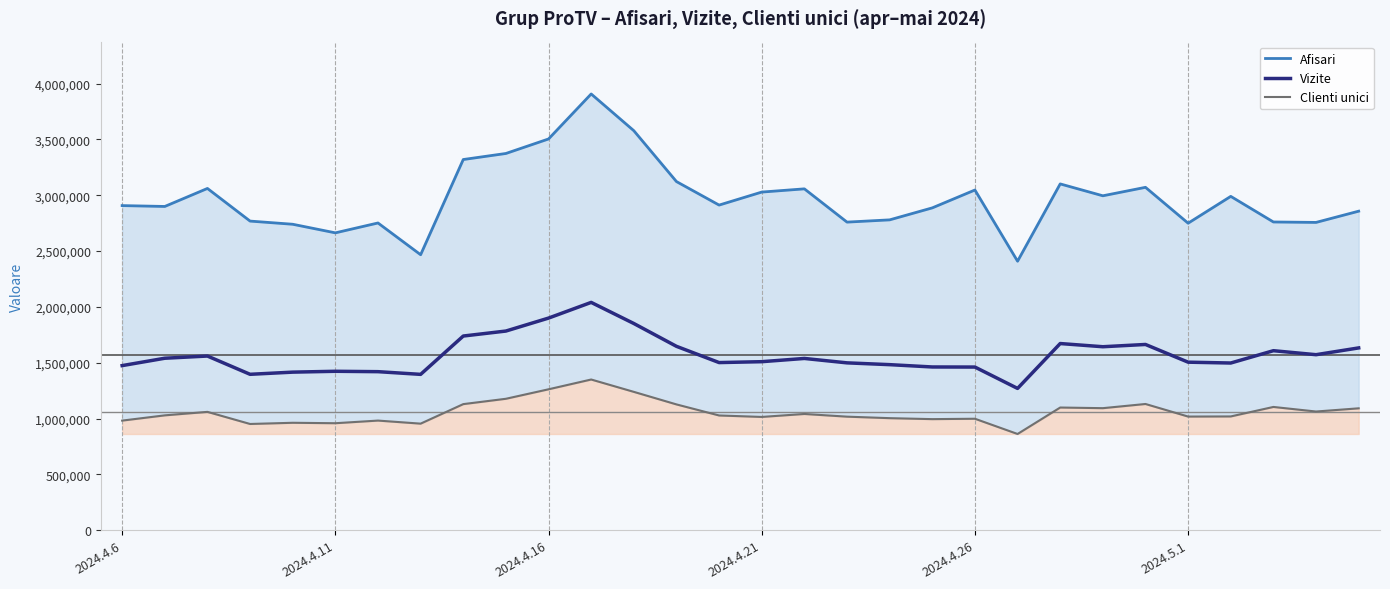

What is the minimum value for Vizite?

1269548